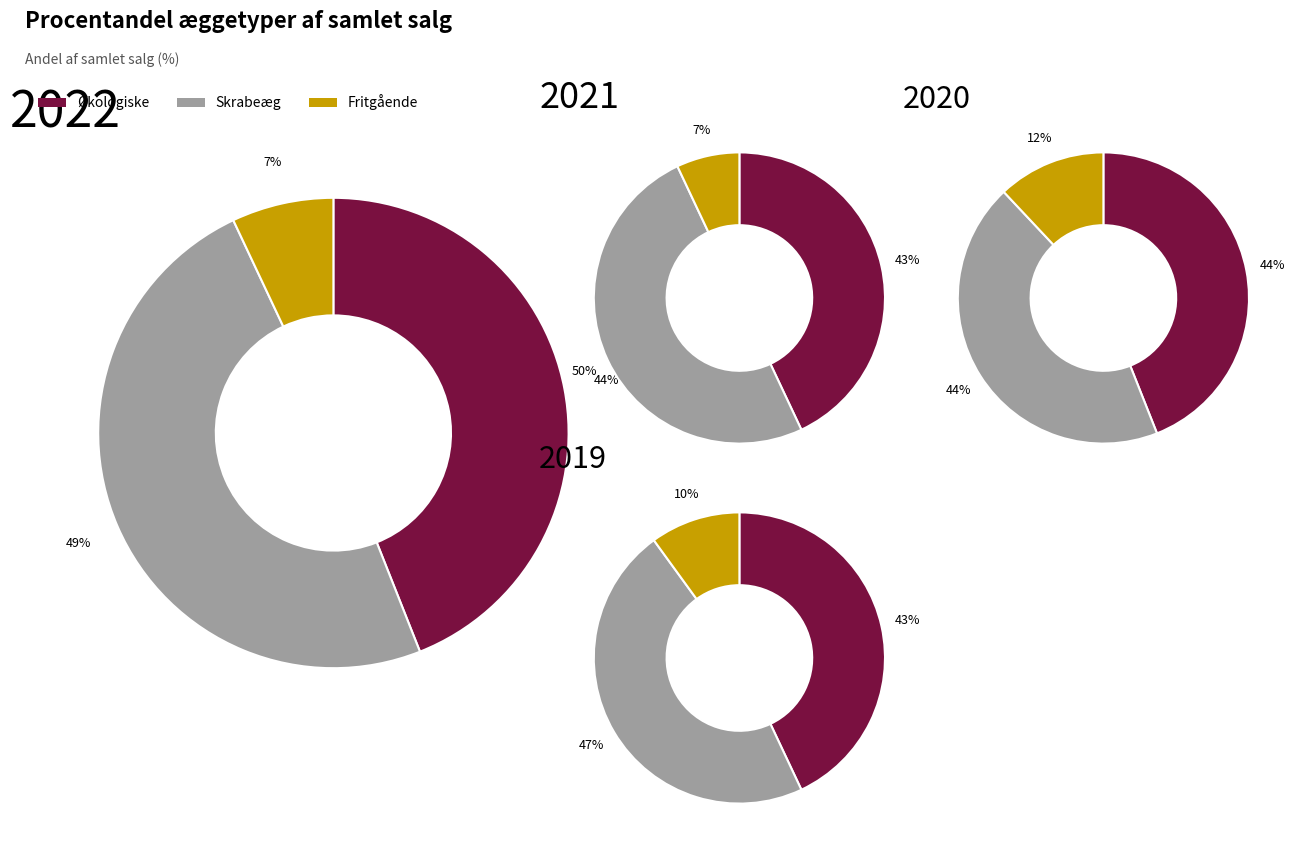

Is there a majority slice in this chart?

No